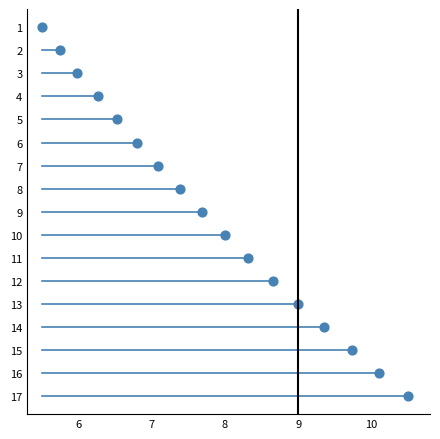

What is the range of Y values (max minus min)?

16